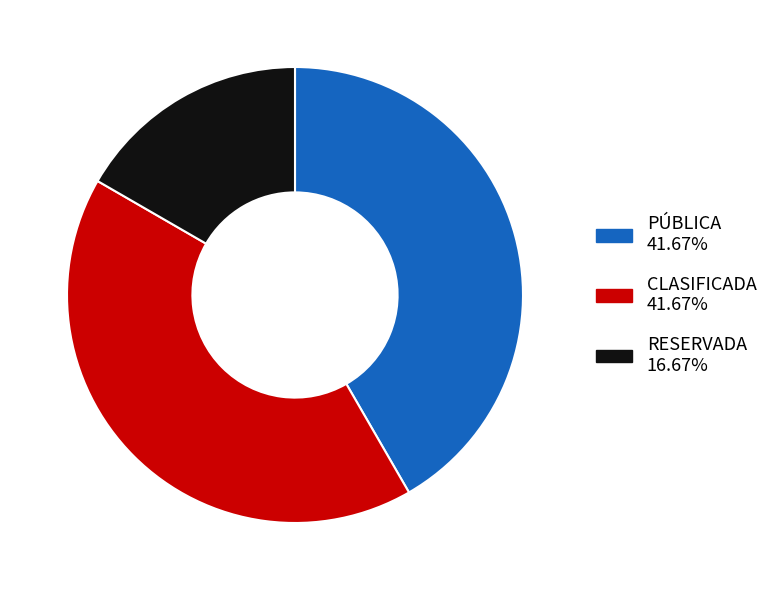

How many slices are in this pie chart?

3